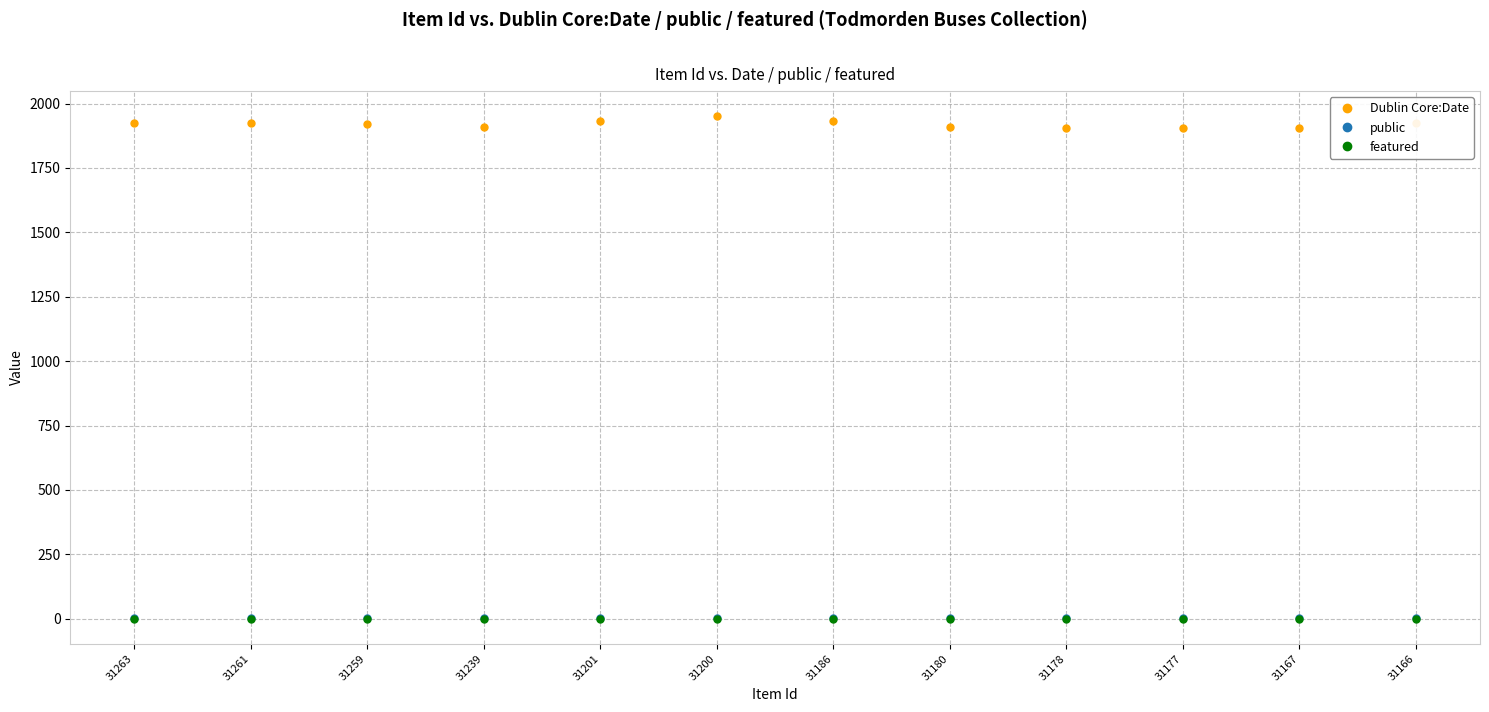

Is it true that Dublin Core:Date equals 1924 at 31261?

True